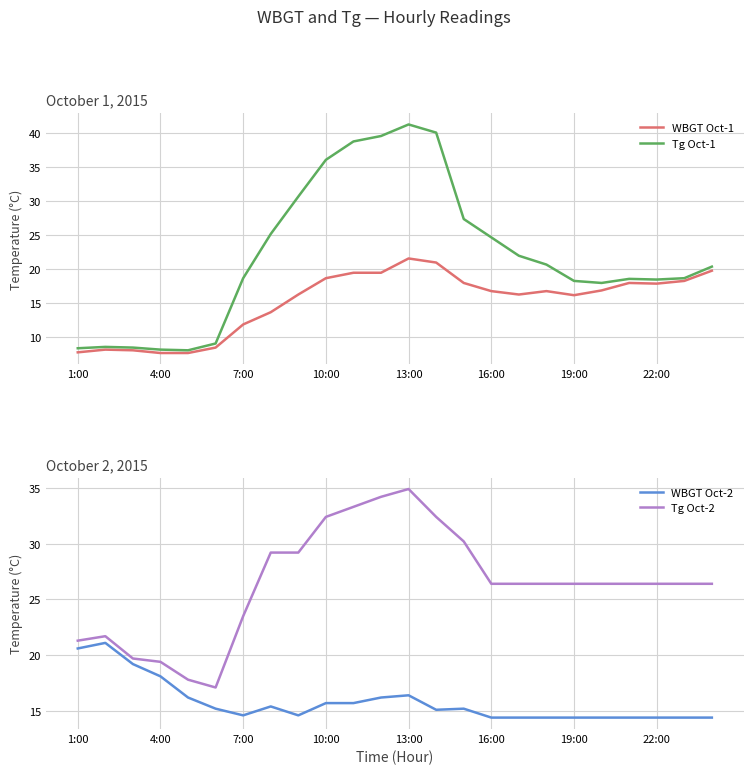

What is the value of the WBGT Oct-1 point at the 3rd from the left?

8.0